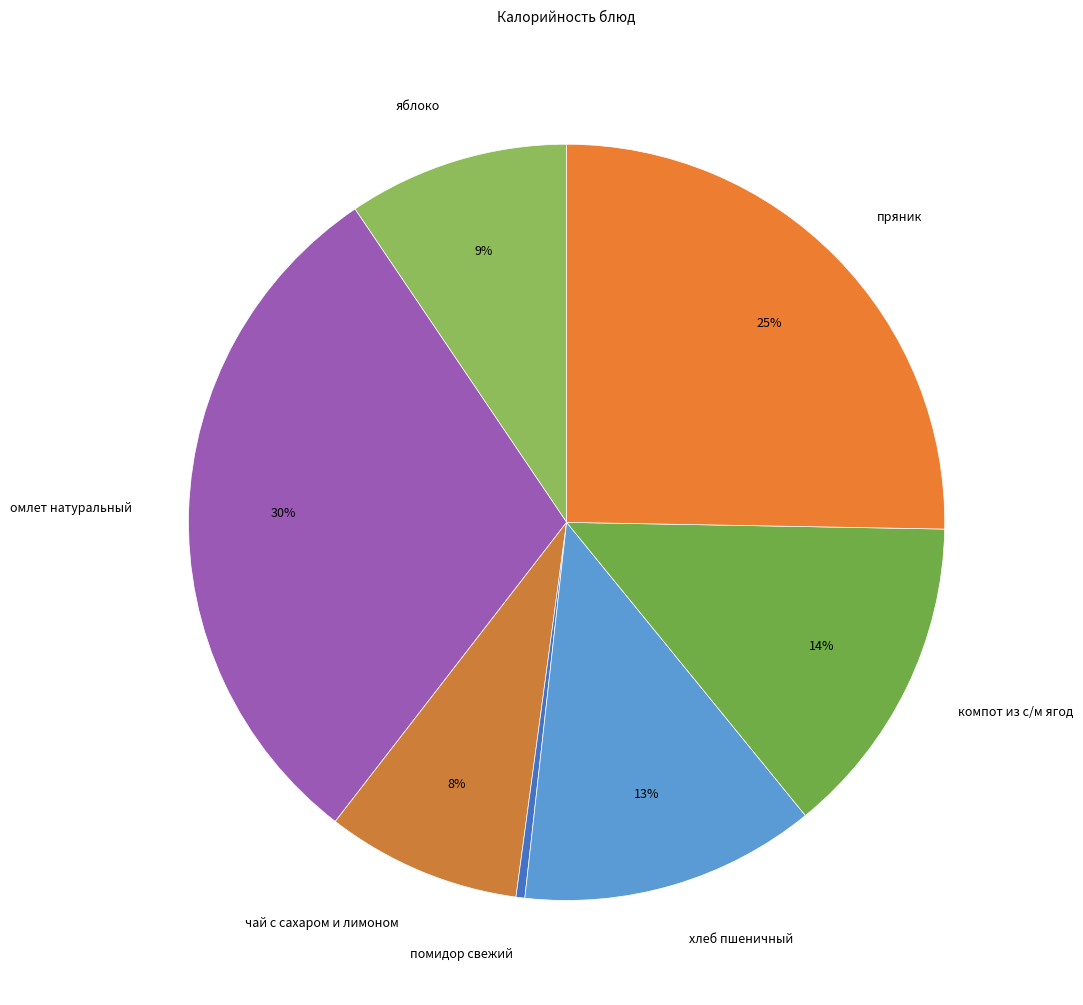

Is it true that компот из с/м ягод is 1% of the pie?

False